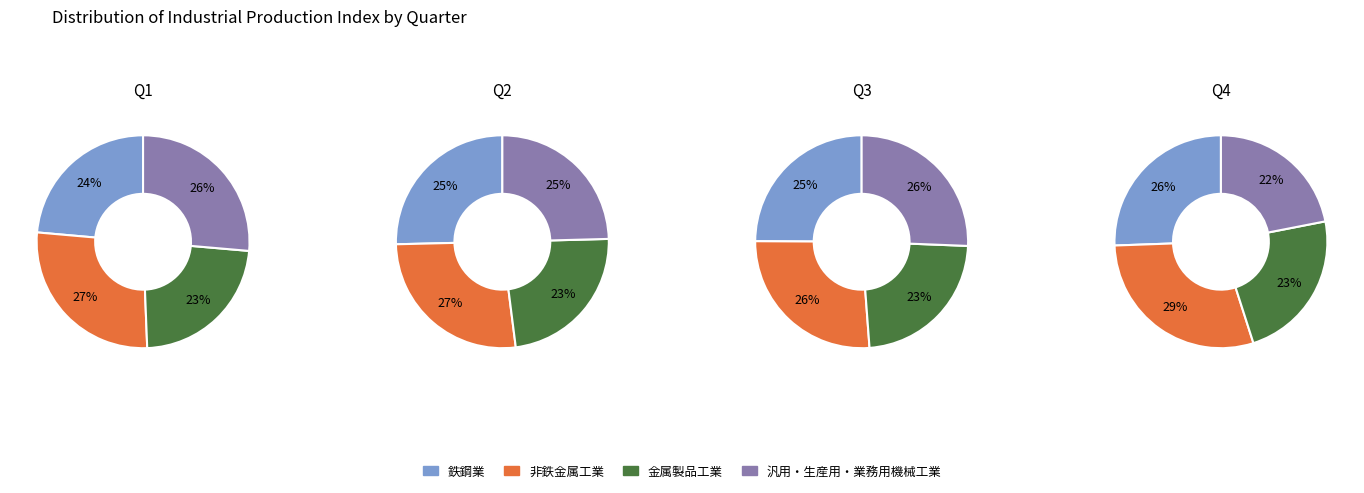

What percentage is the 2 slice, to the nearest percent?

27%